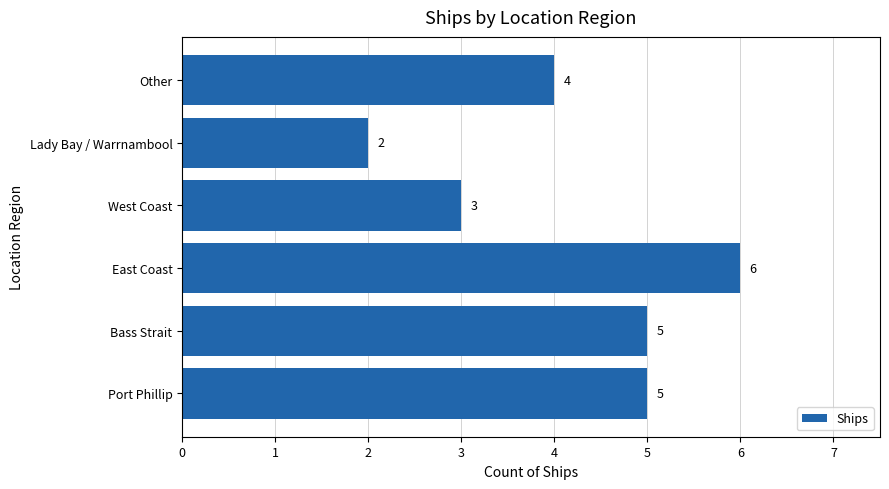

What is the maximum value shown in the chart?

6